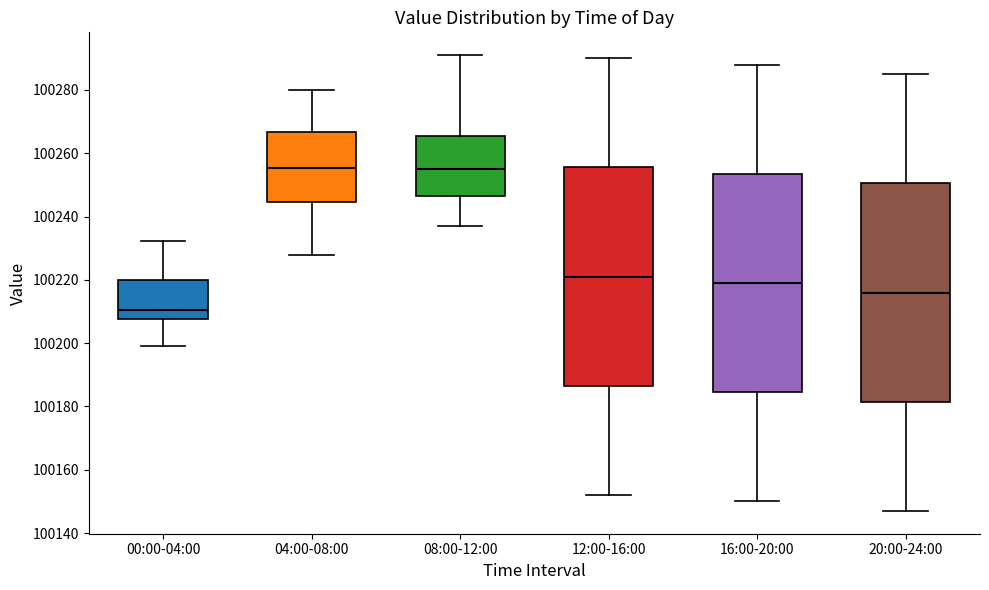

Where does the median line of the box for 08:00-12:00 sit on the y-axis? The values are not printed on the chart, so give them approximately, as read against the axis.

100256